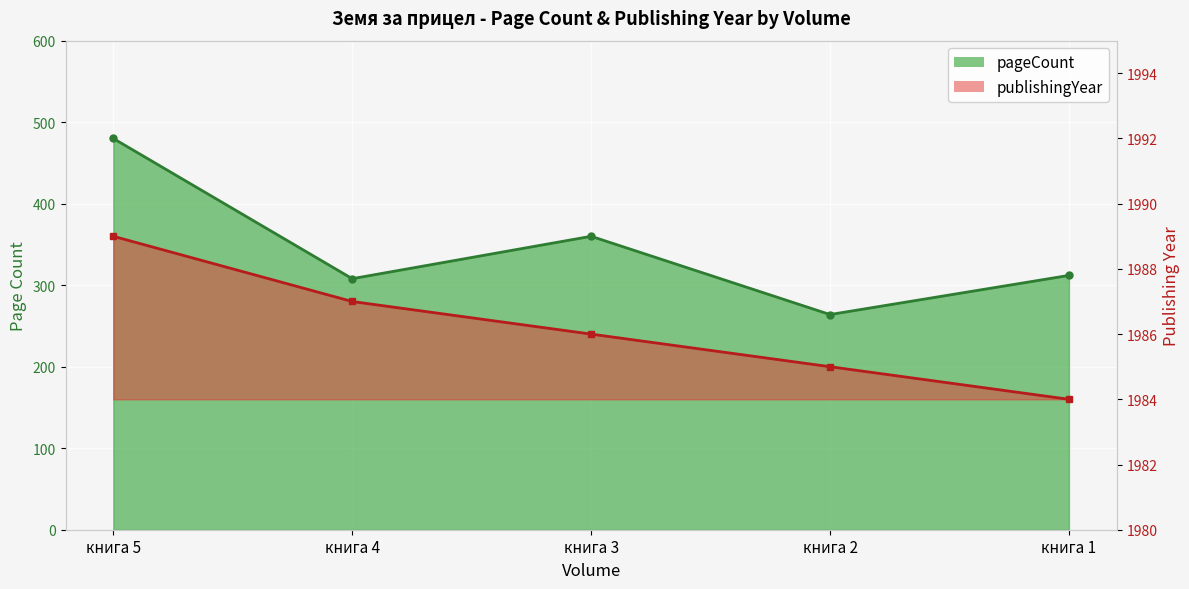

Where does the pageCount series first go above 312?

книга 5